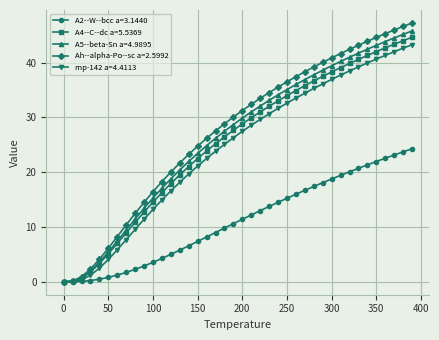

Which series has the largest range (max minus min)?

Ah--alpha-Po--sc a=2.5992